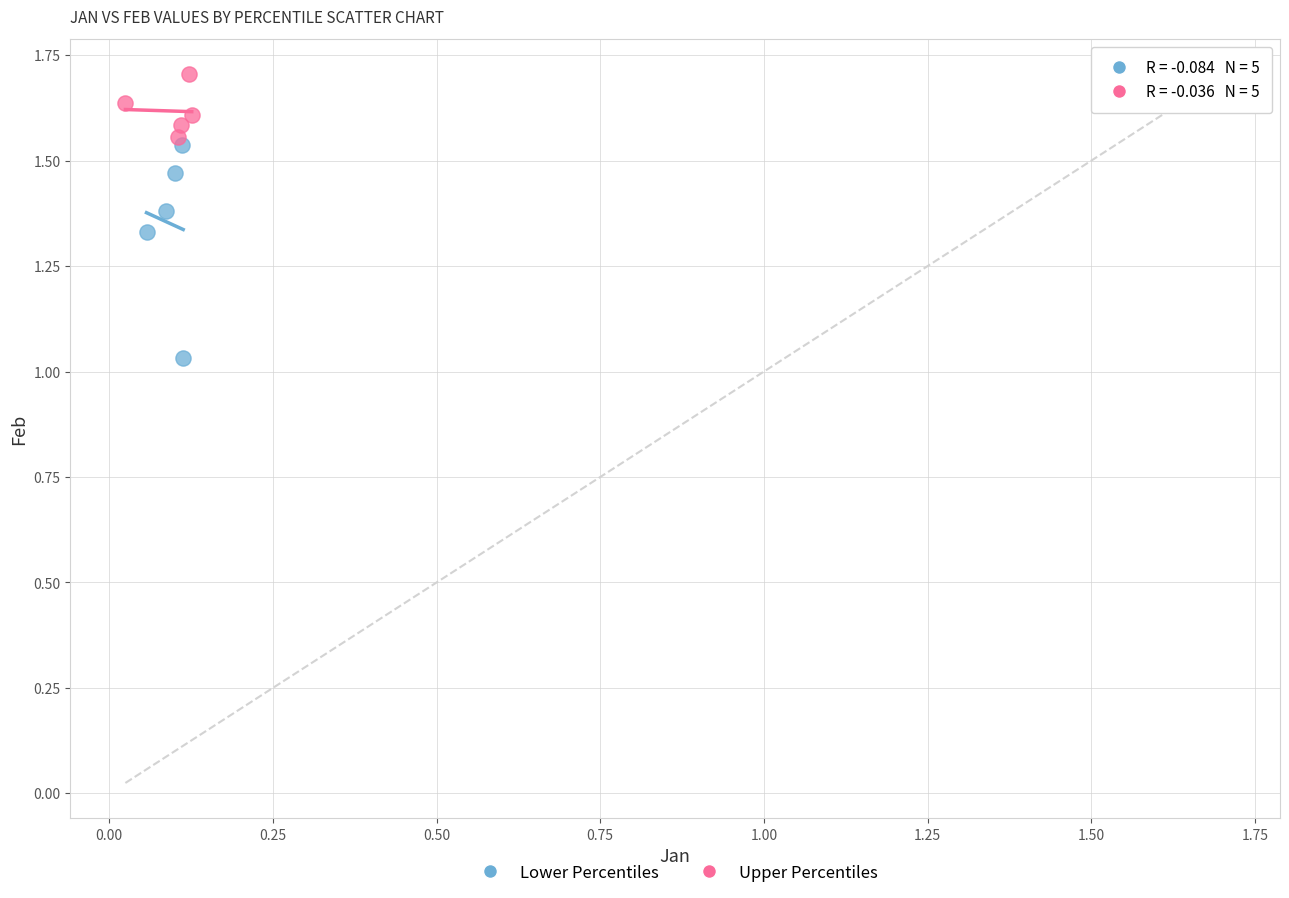

Which series contains the lowest Y value?

Lower Percentiles